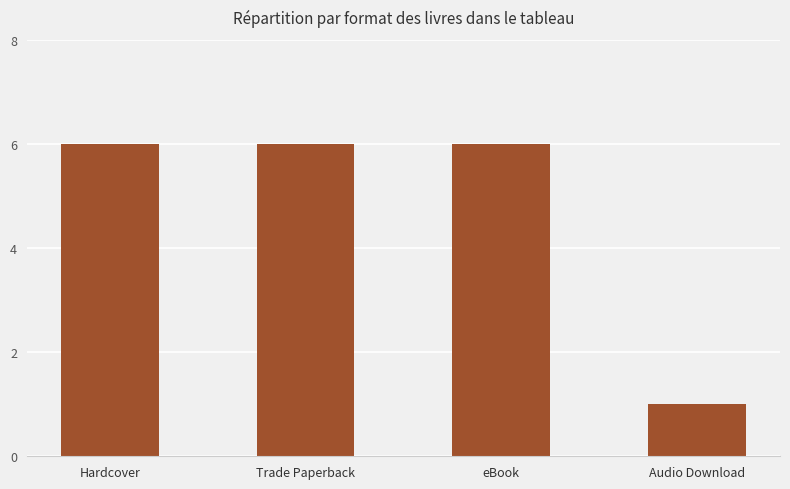

What is the label of the 3rd bar from the left?

eBook